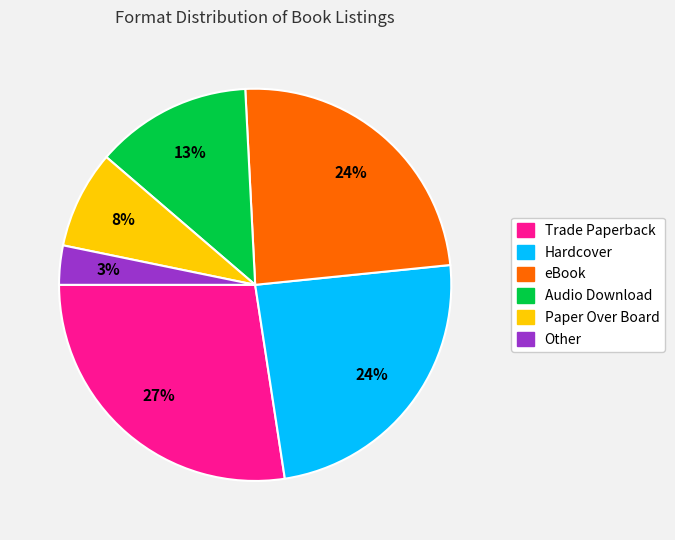

Is the sum of eBook and Trade Paperback greater than half?

Yes